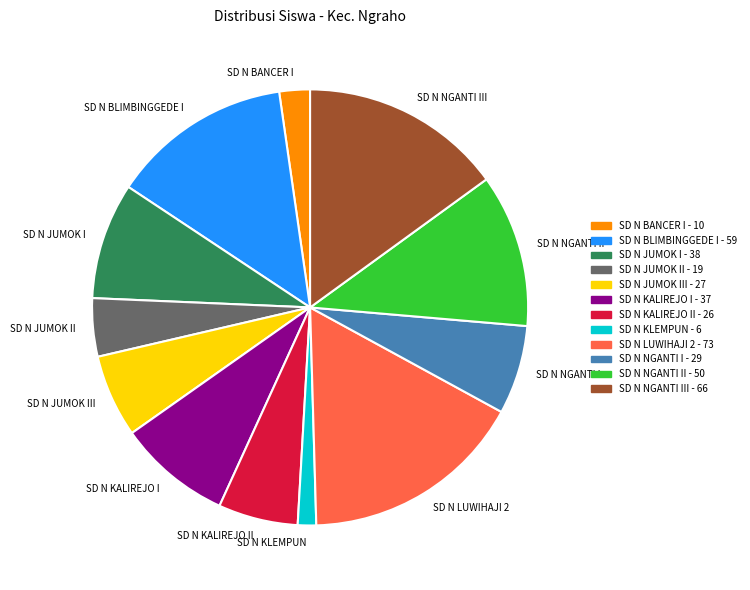

Which slice is the largest?

SD N LUWIHAJI 2